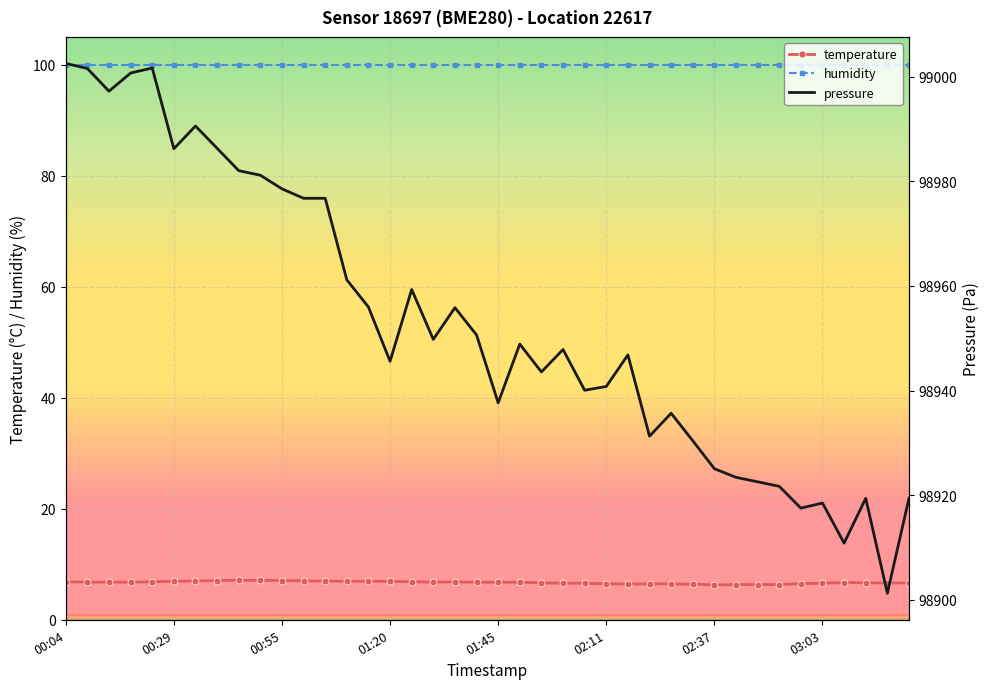

Between 32 and 13, which is larger?

13